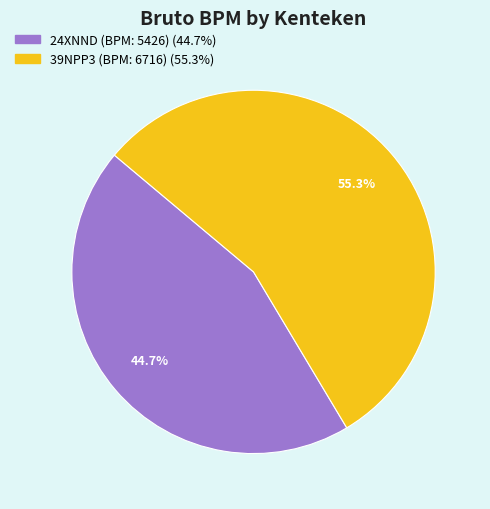

Is it true that 39NPP3 (BPM: 6716) is 45% of the pie?

False